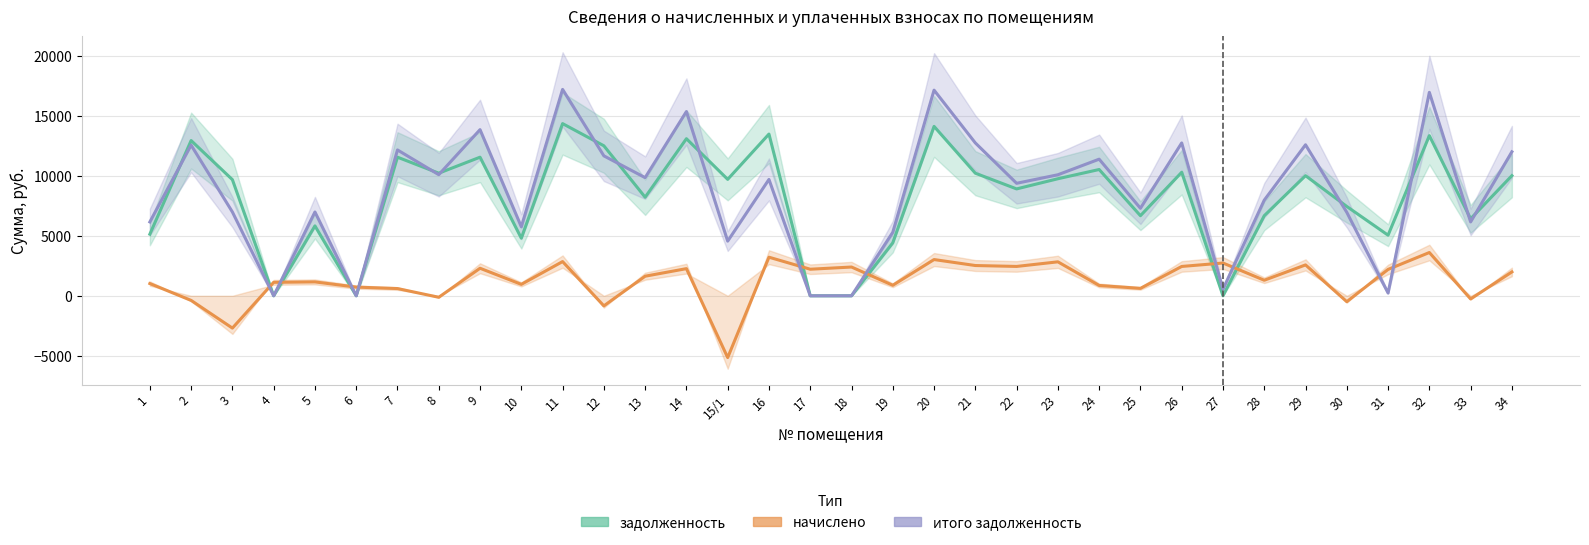

Between which two adjacent categories do начислено and задолженность first intersect?

3 and 4